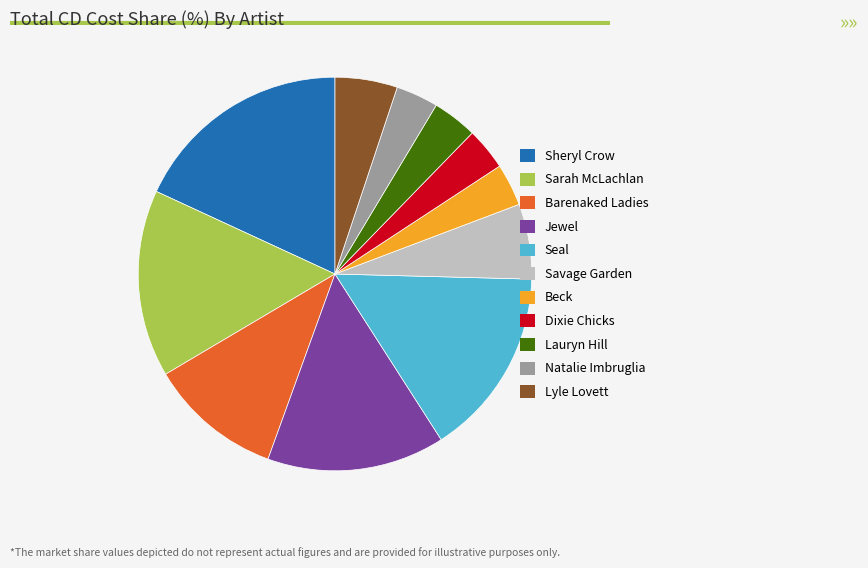

Between Jewel and Seal, which is larger?

Seal